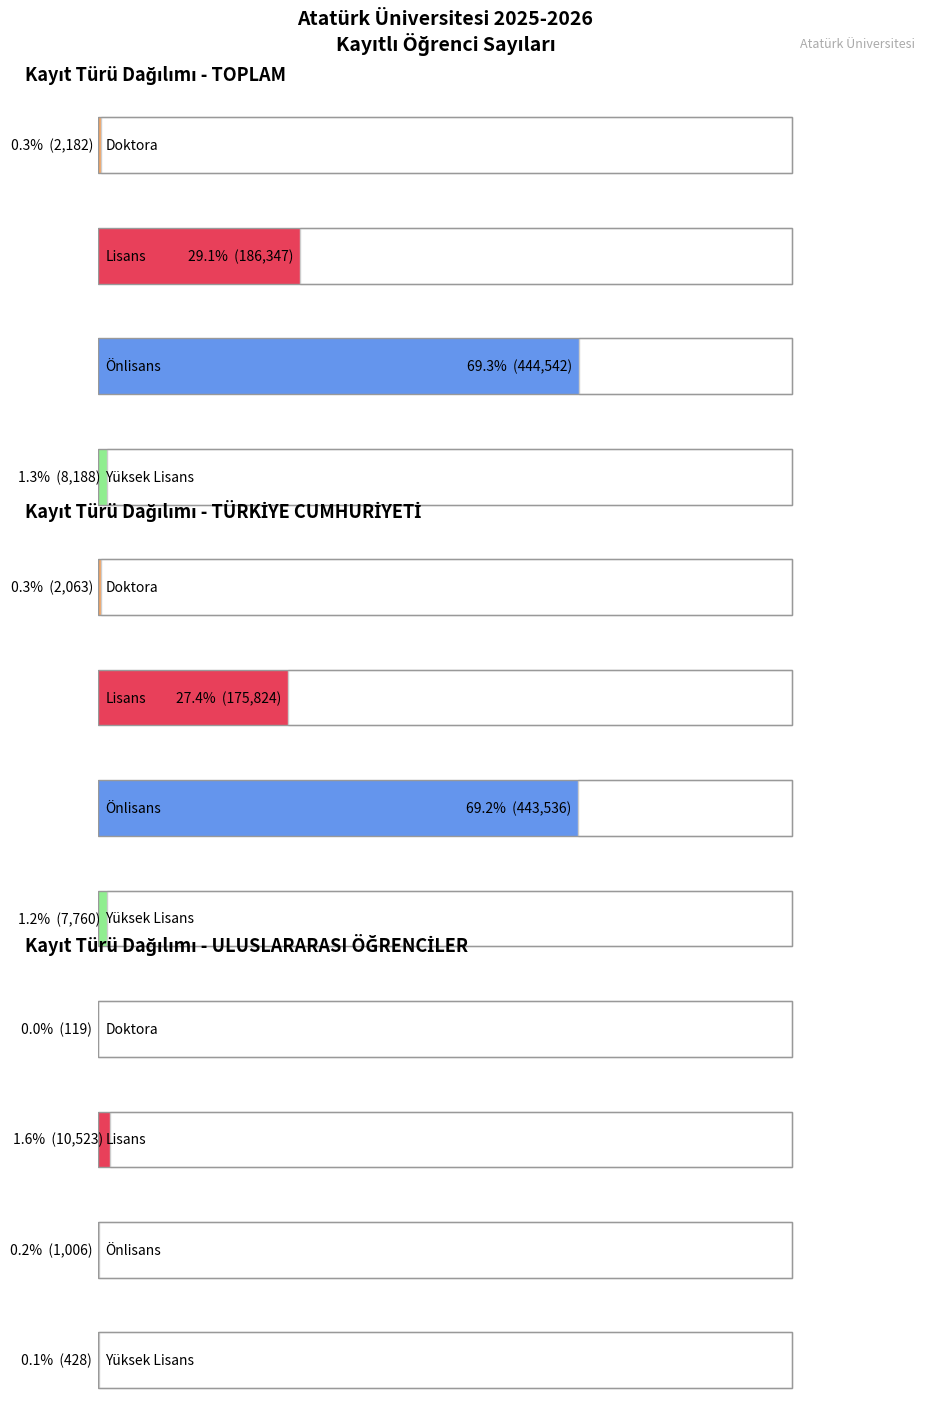

List the labels in order of Yüksek Lisans value, smallest first.

ULUSLARARASI ÖĞRENCİLER, TÜRKİYE CUMHURİYETİ, TOPLAM